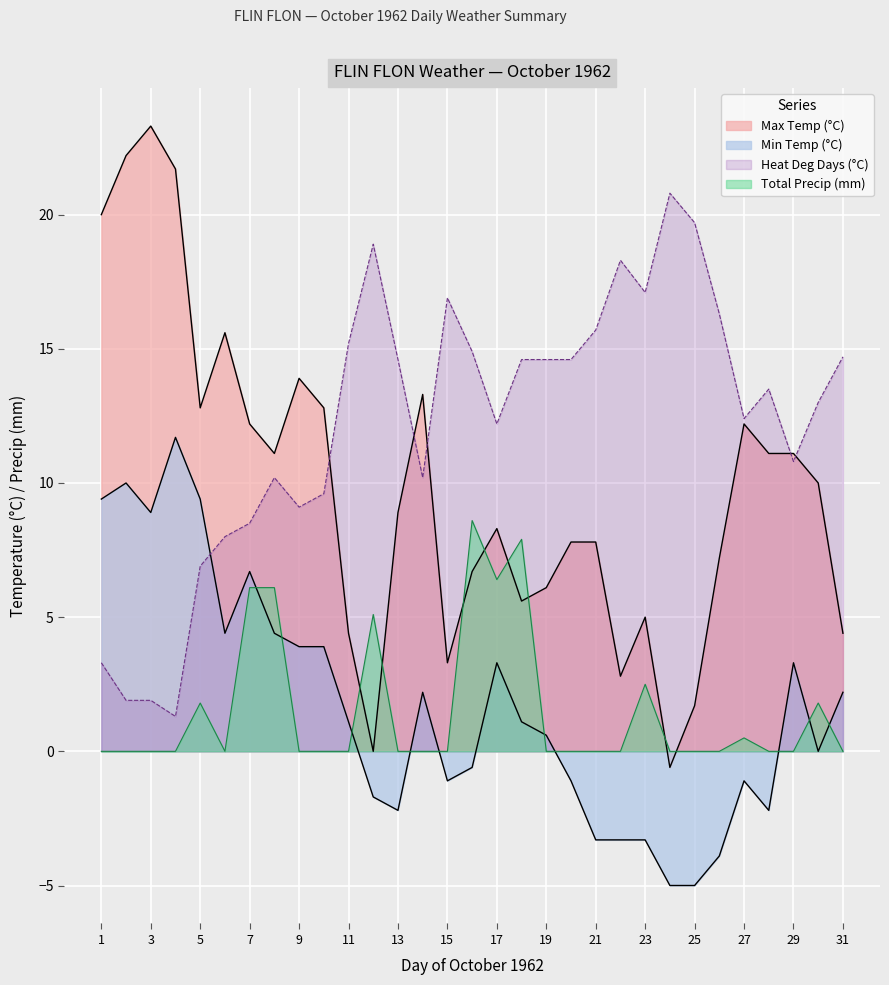

What is the difference between the maximum and minimum values in the Min Temp (°C) series?

16.7